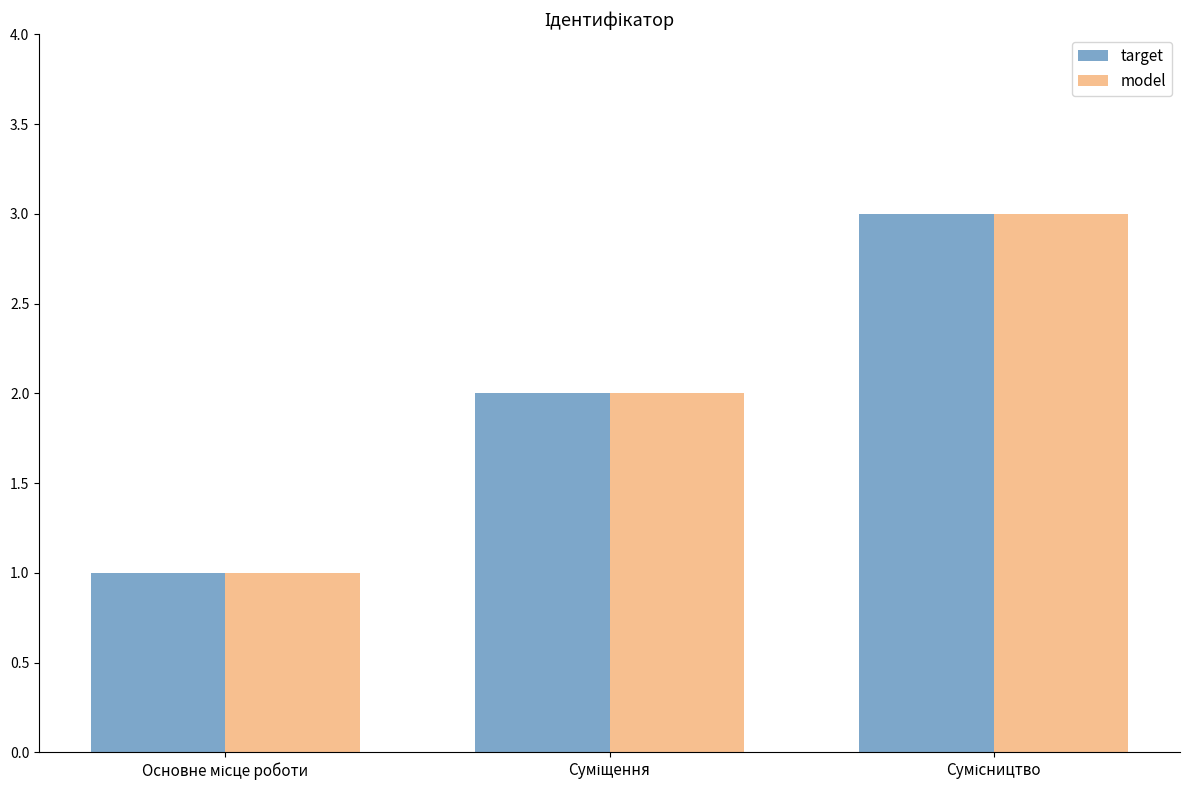

What is the sum of all target values?

6